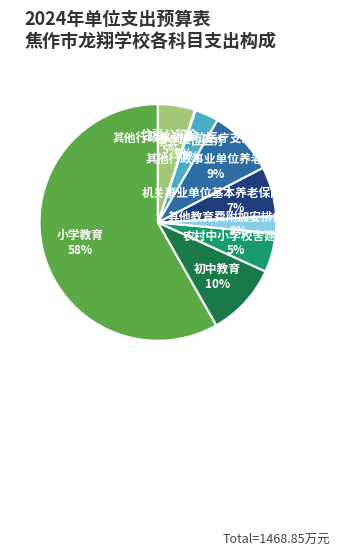

To the nearest percent, what is the average slice percentage?

11%